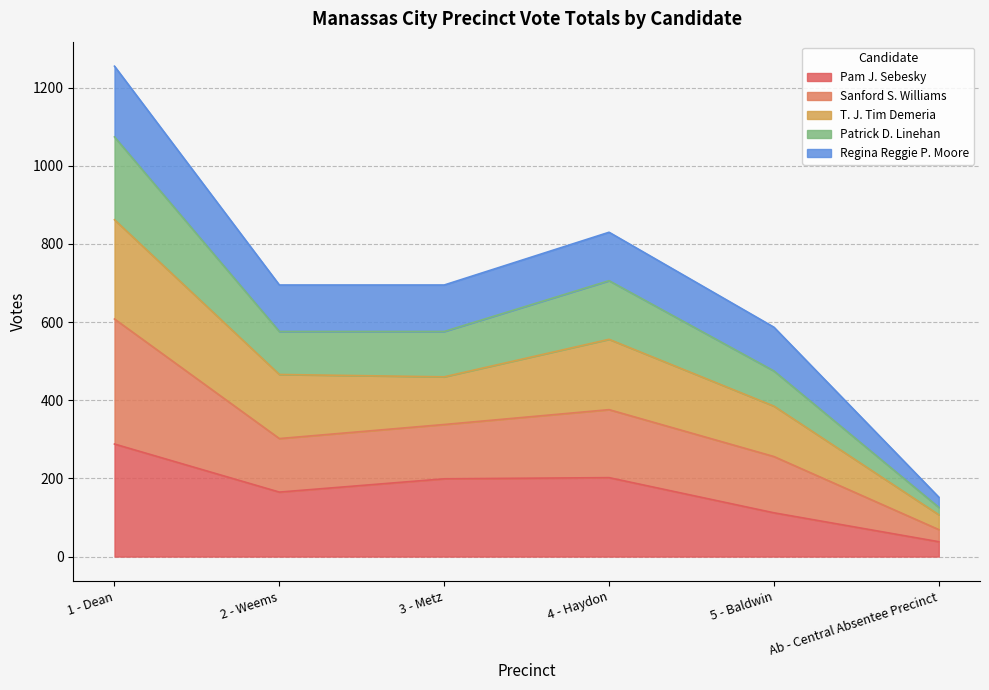

At which label does Pam J. Sebesky reach its minimum?

Ab - Central Absentee Precinct